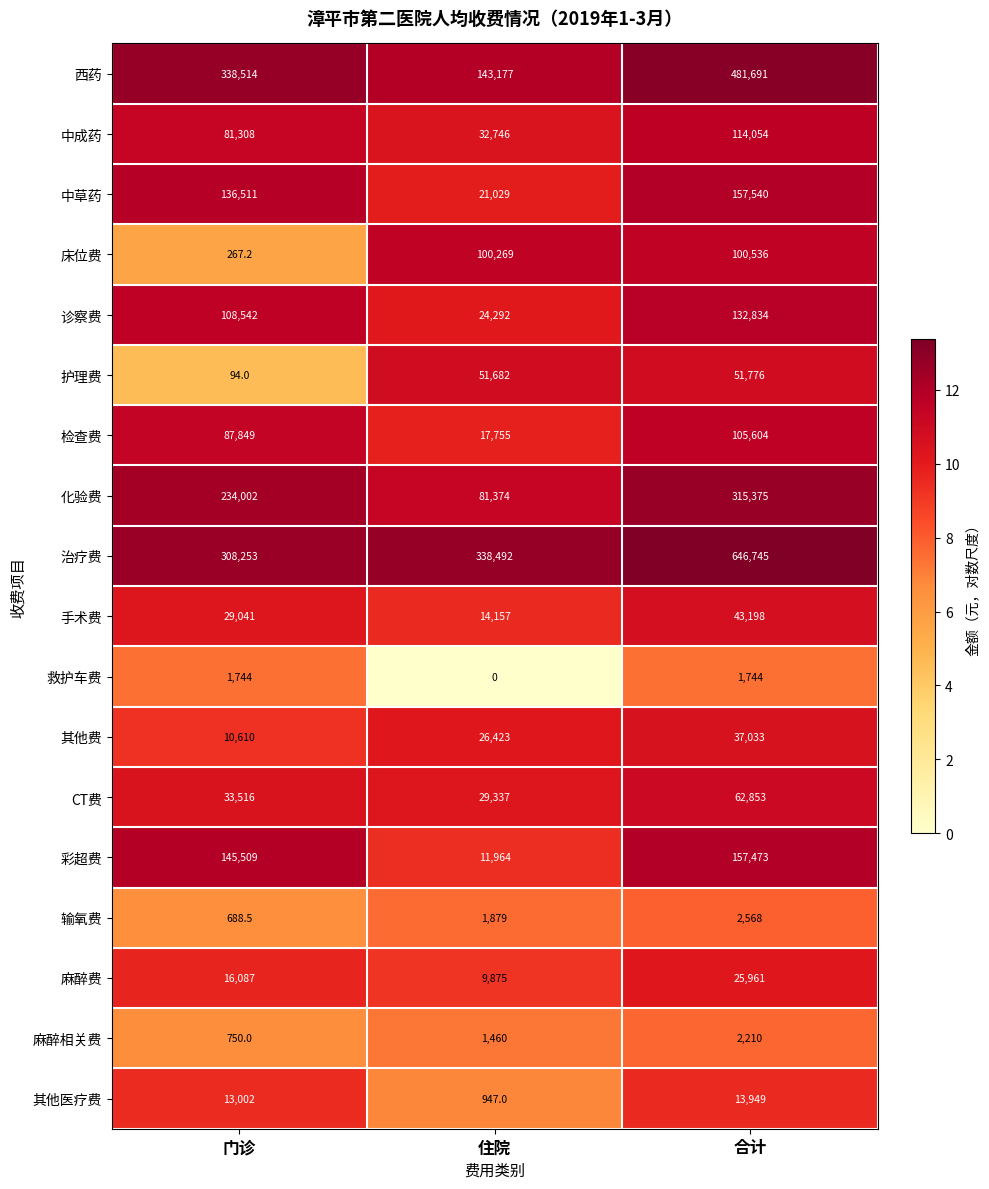

Which series changed the most between 住院 and 合计?

西药